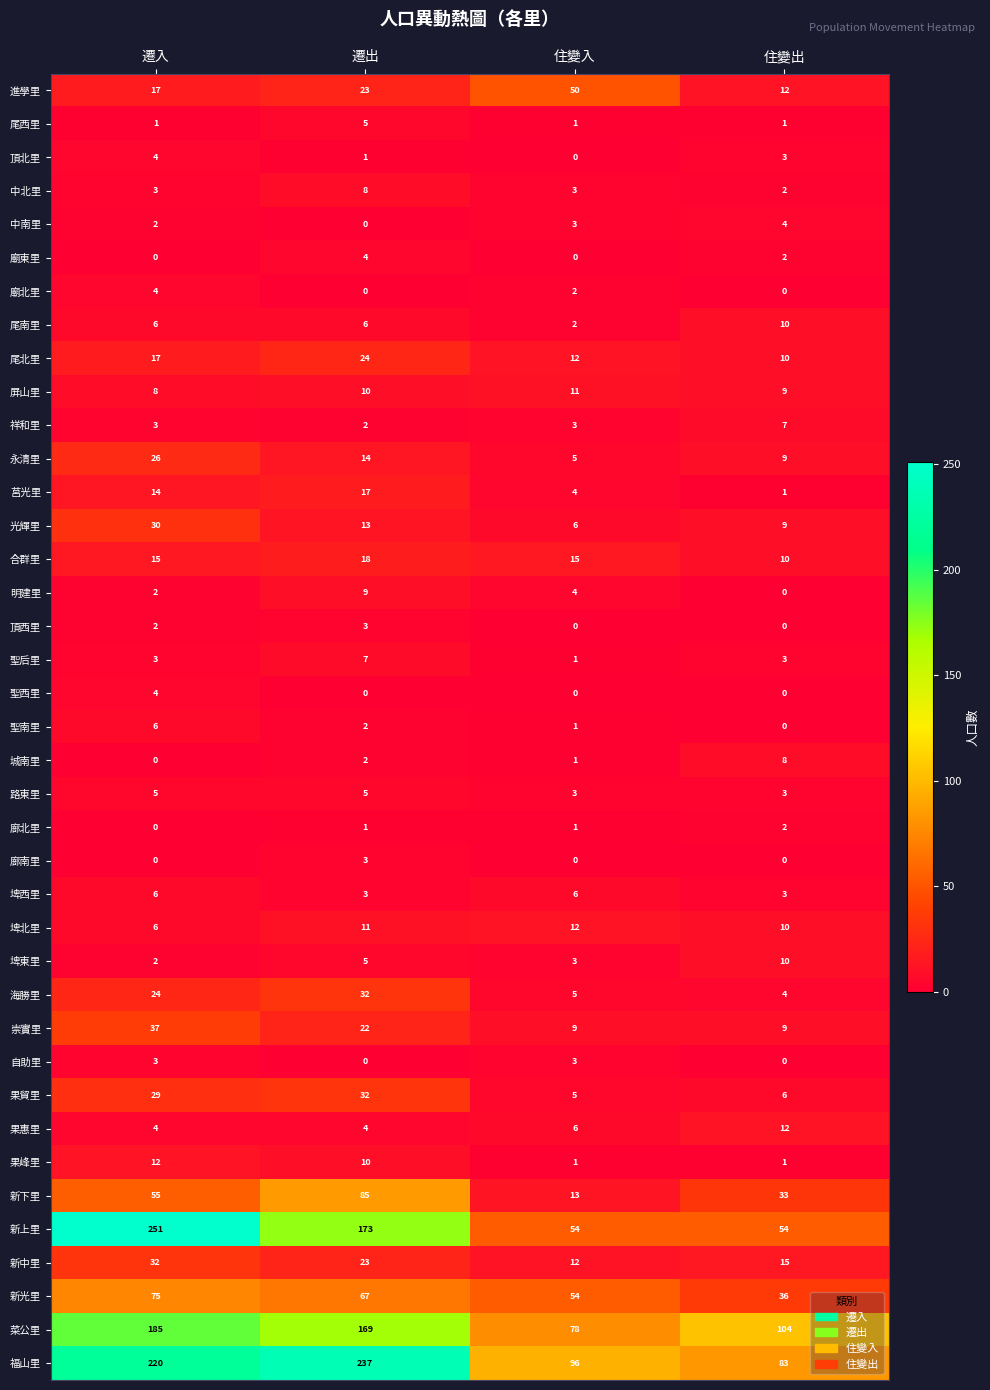

At which category is the sum across all series the highest?

遷入